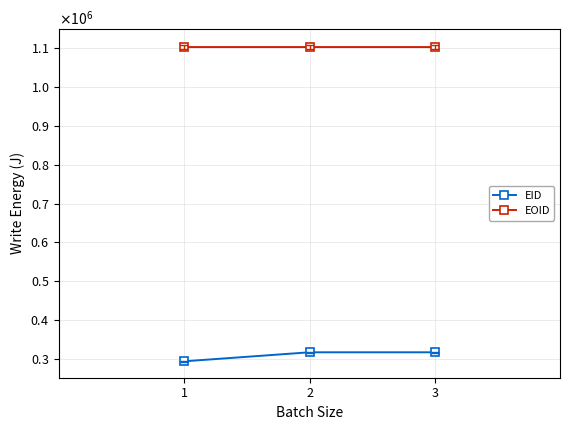

What is the average value of the EOID series?

1102769